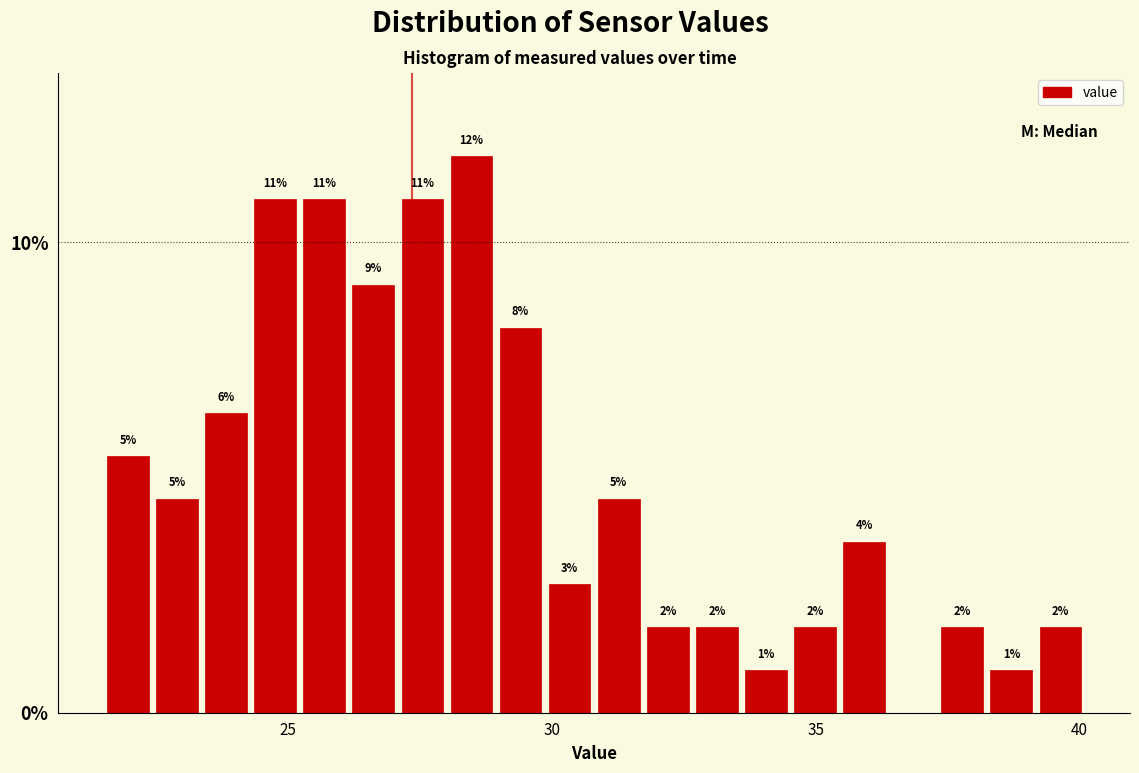

Around what value on the x-axis is the tallest bar? Give the approximate position of its centre, as read against the axis.

28.5